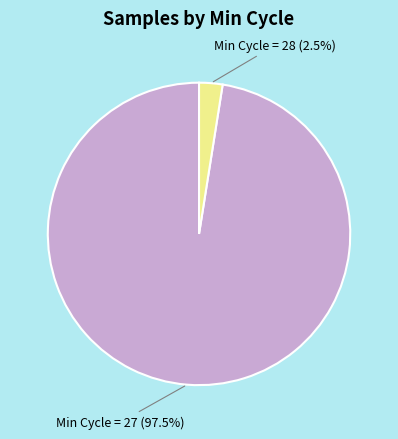

Is there a majority slice in this chart?

Yes